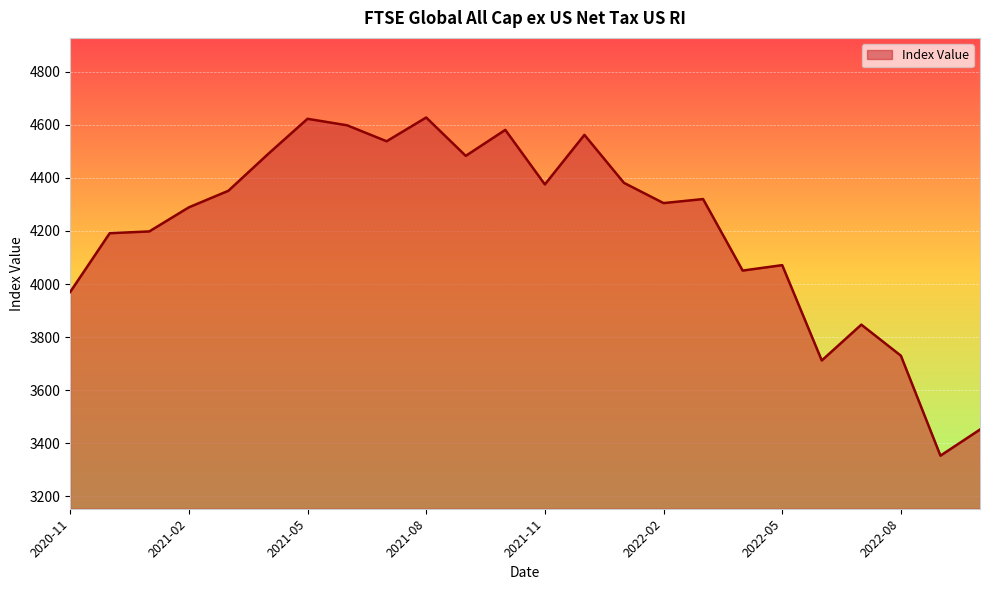

What is the minimum value shown in the chart?

3353.3